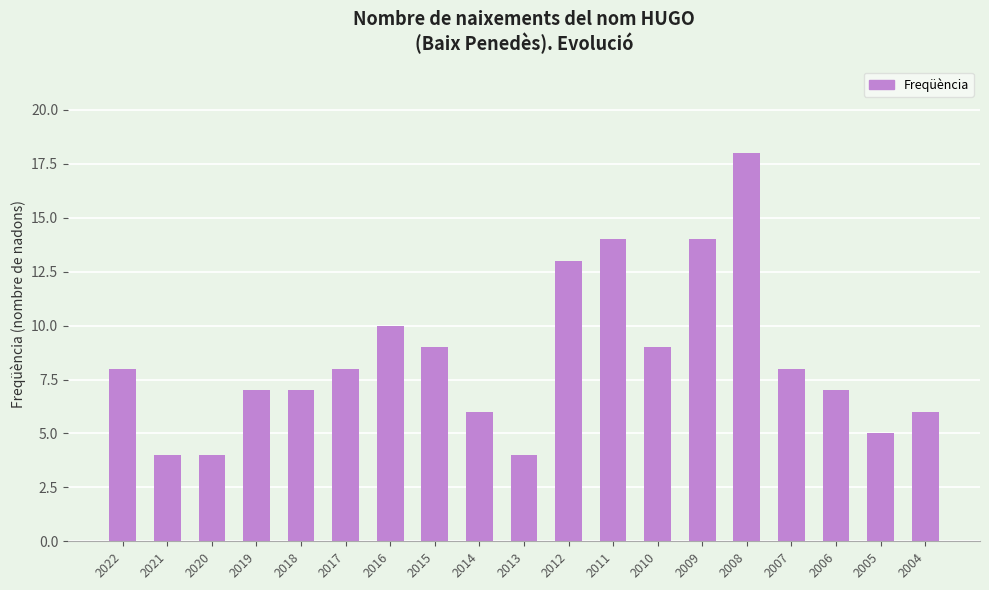

What is the ratio of the value at 2019 to the value at 2004?

1.2